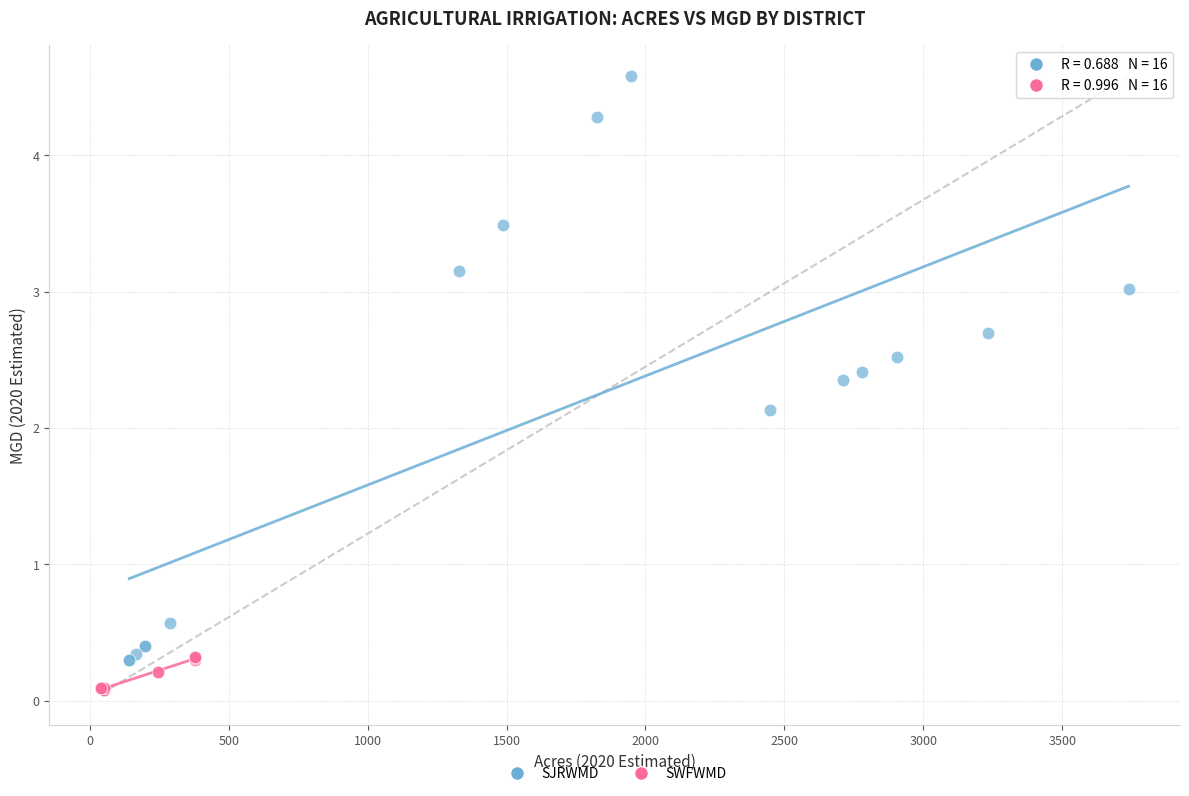

Which series contains the highest Y value?

SJRWMD